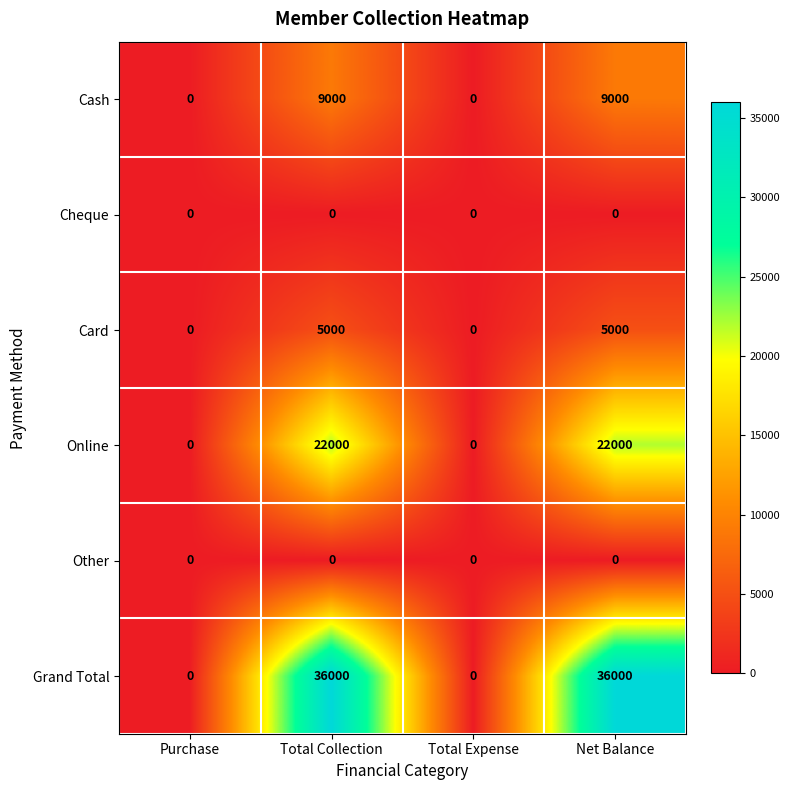

How many series are shown in this chart?

6